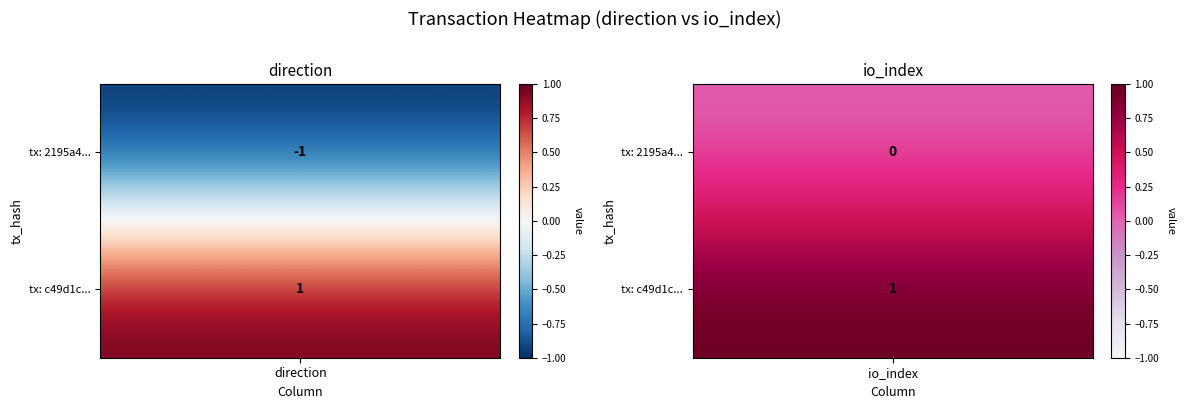

What is the lowest value of the 2195a4455a521ada91d1db84d29b208c104455f series?

-1